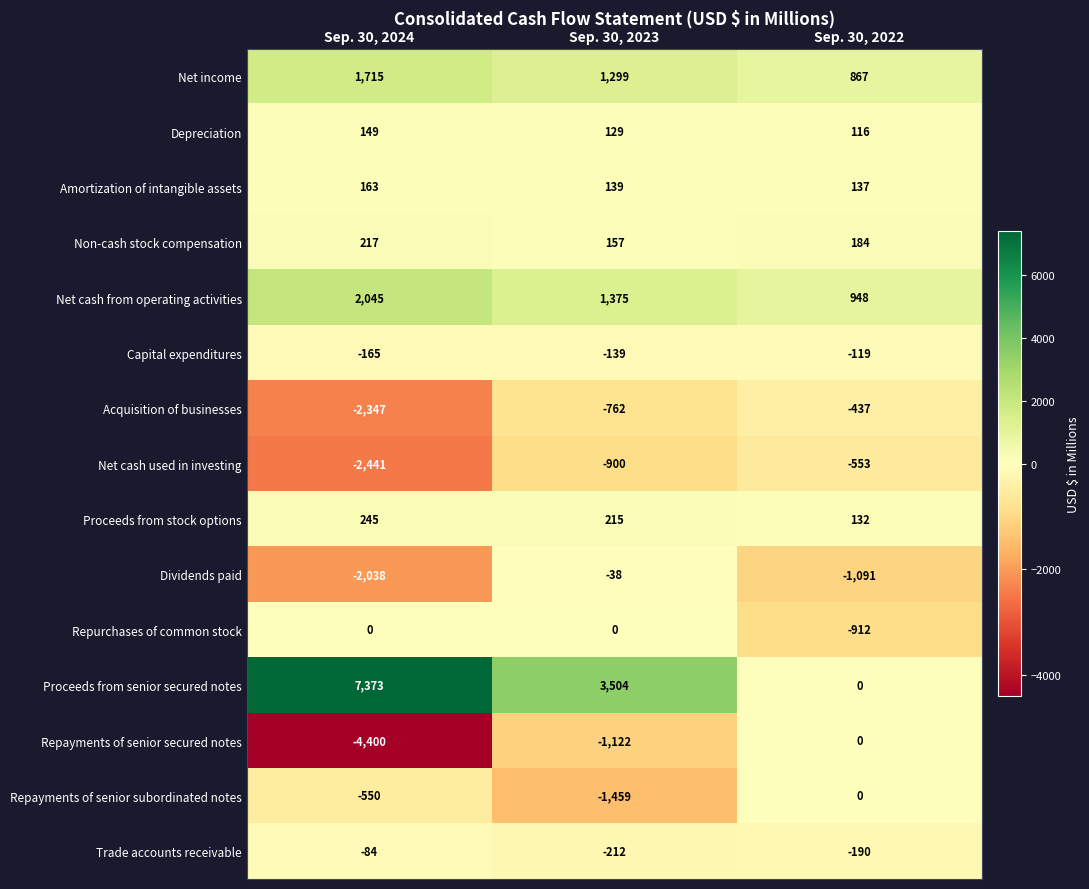

Which series has the largest range (max minus min)?

Proceeds from senior secured notes